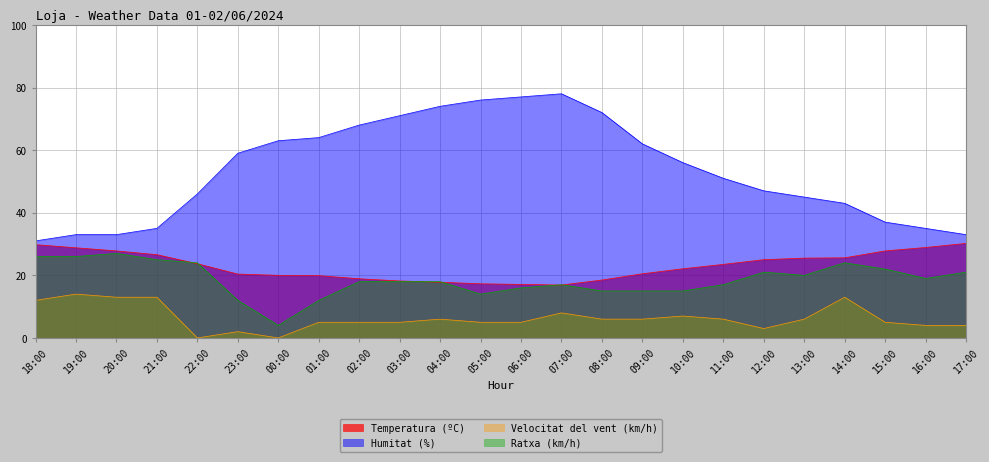

True or false: Humitat (%) has a value of 33.0 at 20:00.

True